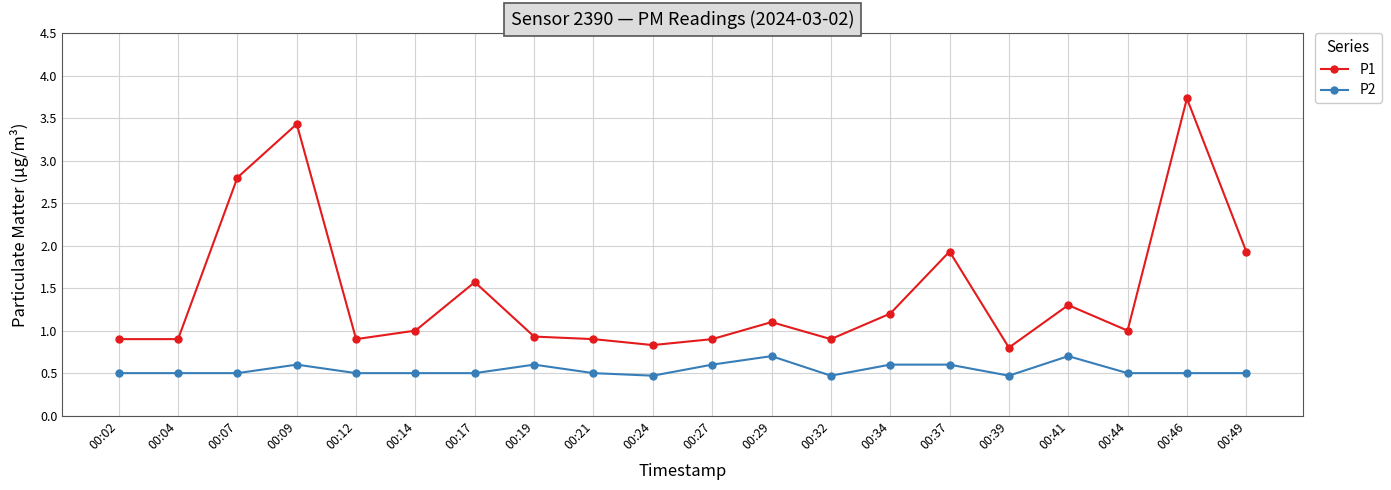

Reading right to left, what are all the values shown in this chart?

P1: 1.9	3.7	1.0	1.3	0.8	1.9	1.2	0.9	1.1	0.9	0.8	0.9	0.9	1.6	1.0	0.9	3.4	2.8	0.9	0.9
P2: 0.5	0.5	0.5	0.7	0.5	0.6	0.6	0.5	0.7	0.6	0.5	0.5	0.6	0.5	0.5	0.5	0.6	0.5	0.5	0.5